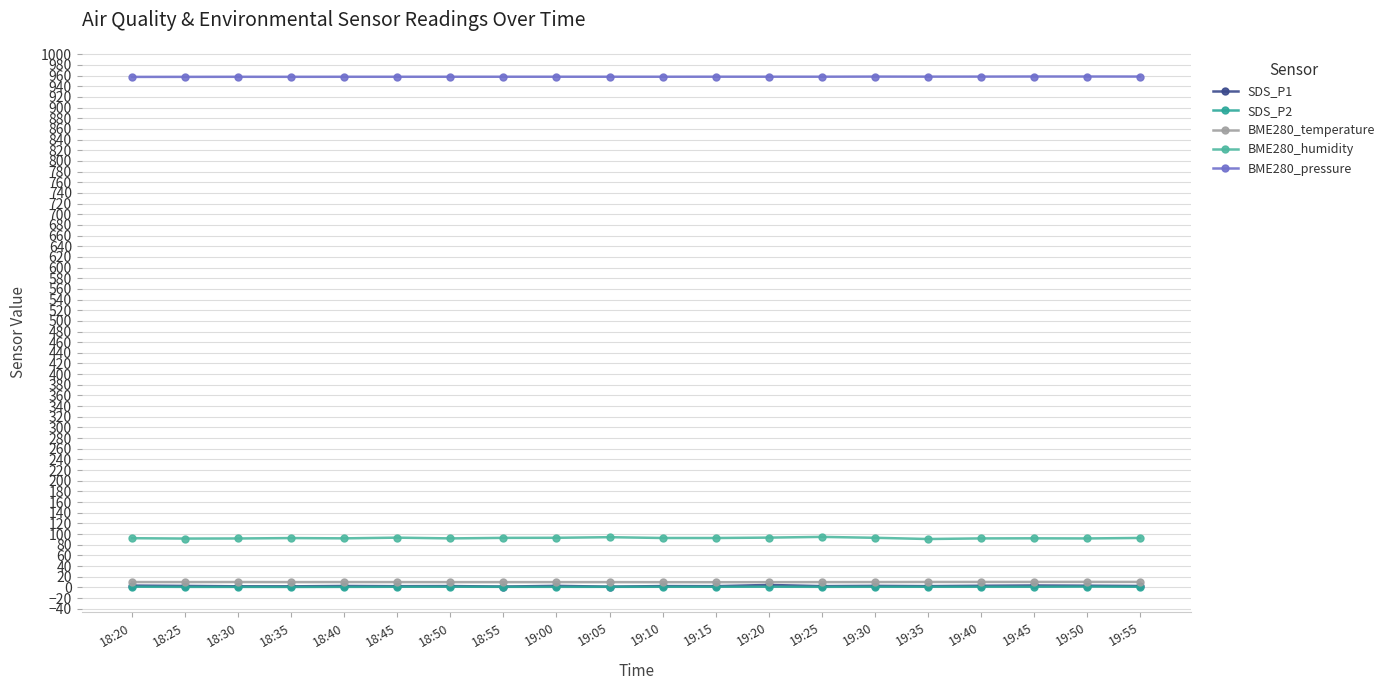

Which category has the lowest value across all series?

18:35